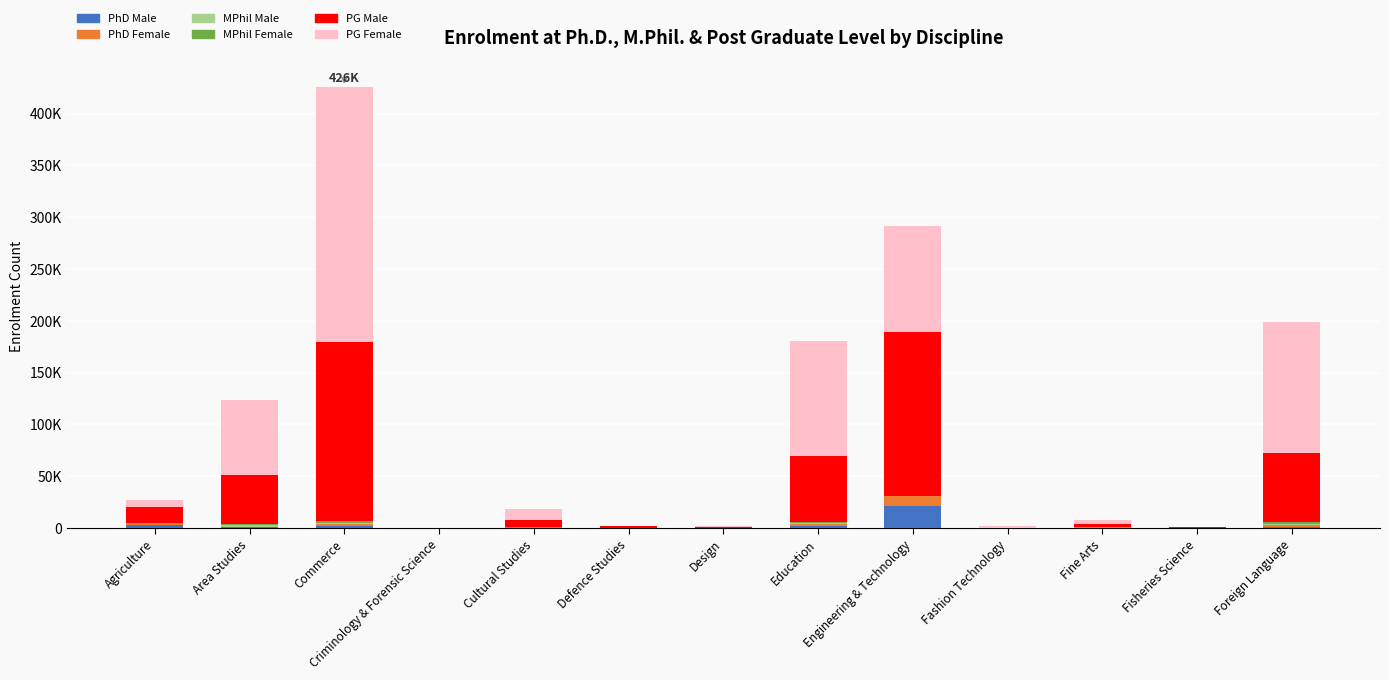

At which label is PhD Female closest to 4513?

Education